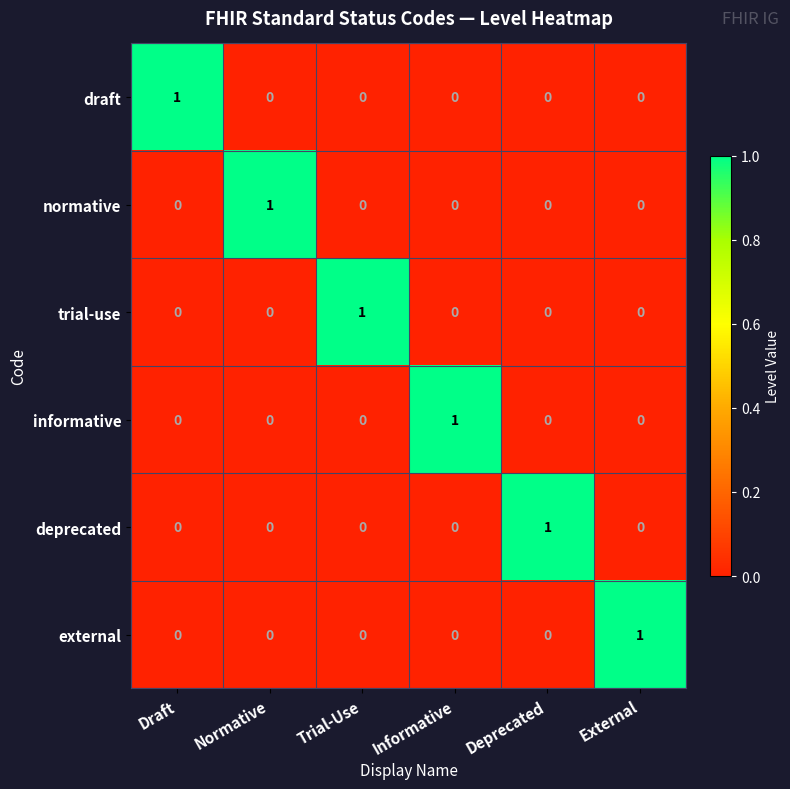

Is it true that trial-use equals 0 at External?

True